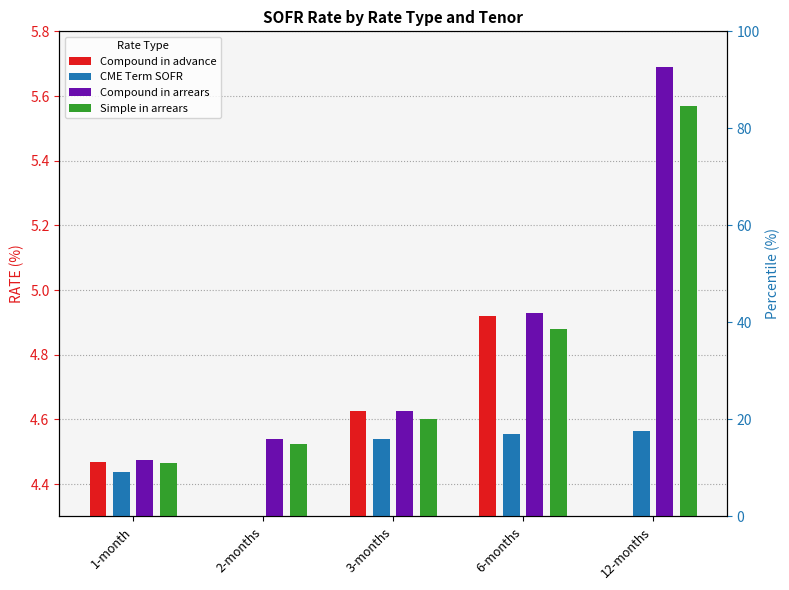

Where is Compound in arrears nearest to the value 5?

6-months